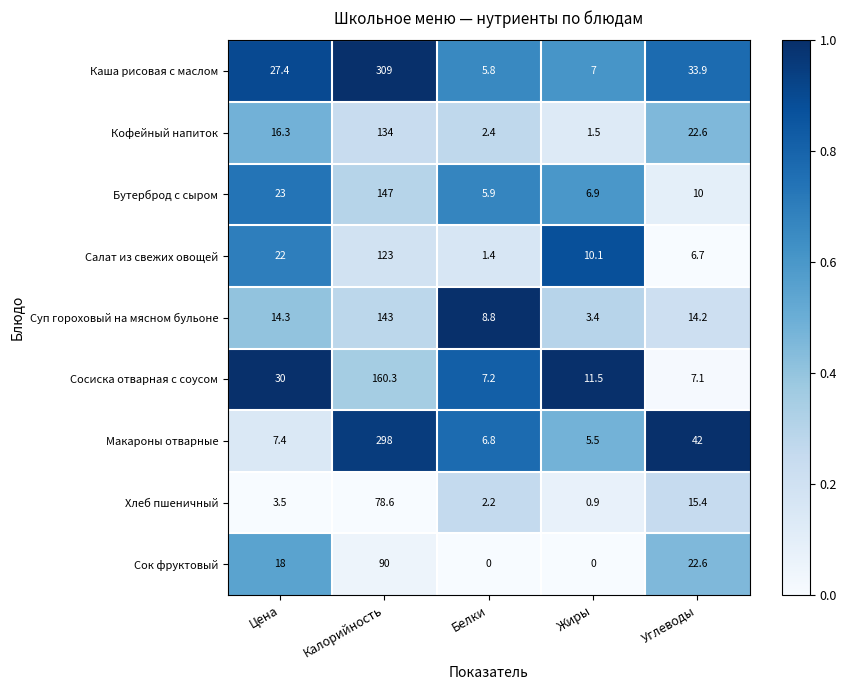

What is the total value across all series at Цена?

161.9